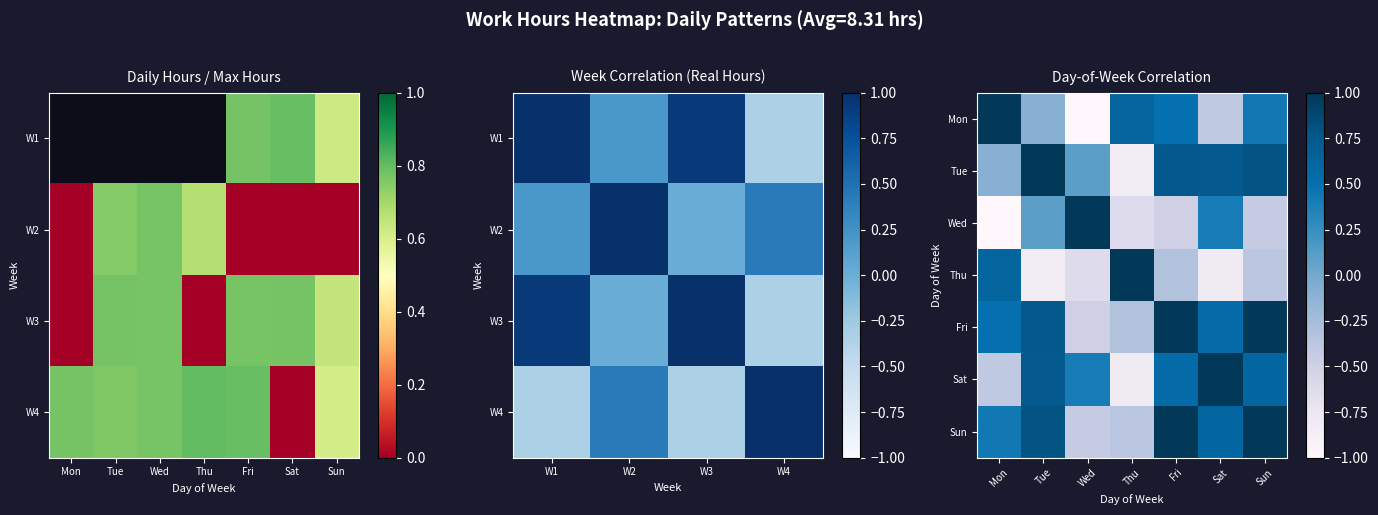

The Wed series shows -0.9 at Thu. True or false?

False